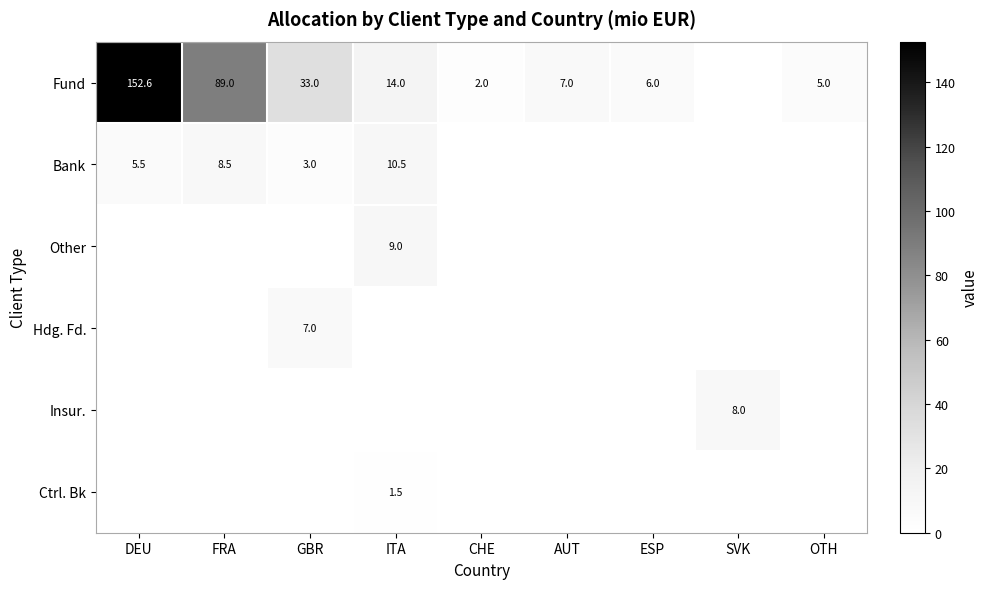

True or false: Bank has a value of 1.9 at GBR.

False